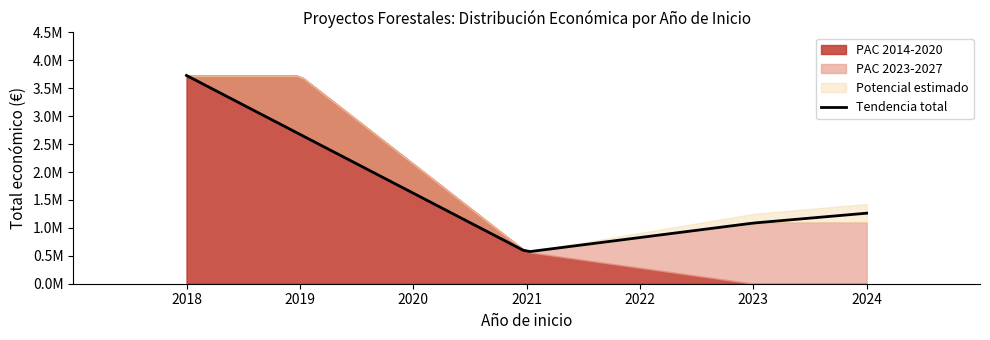

Between 2018 and 2021, which is larger?

2018